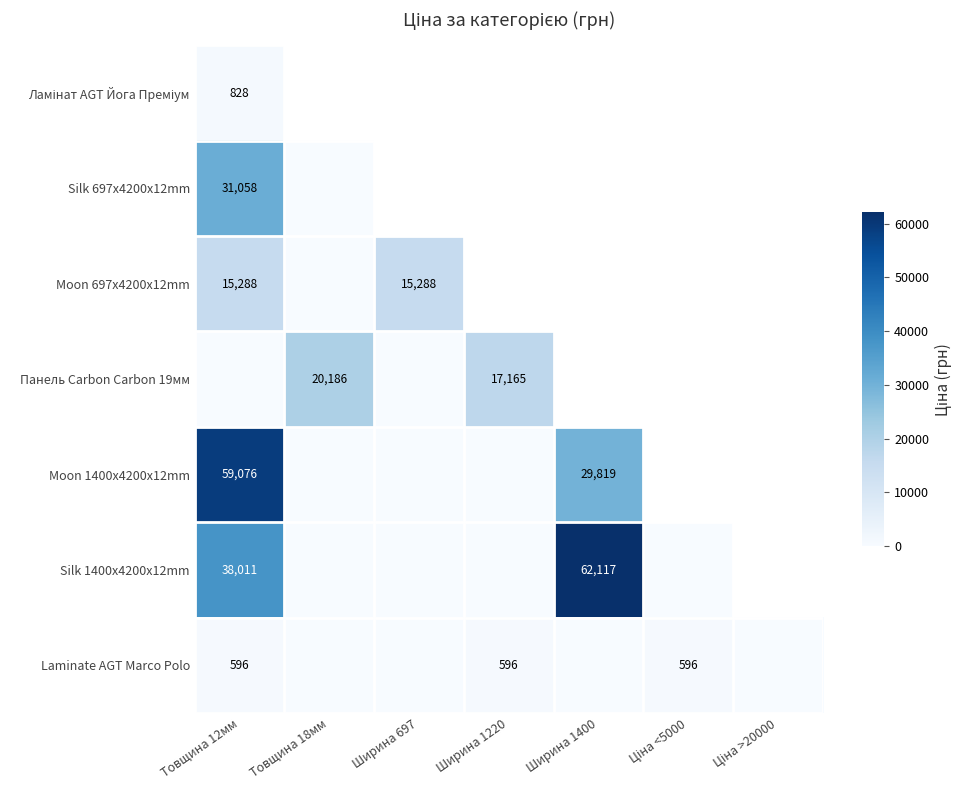

Which series has the largest total across all categories?

Laminate AGT Marco Polo